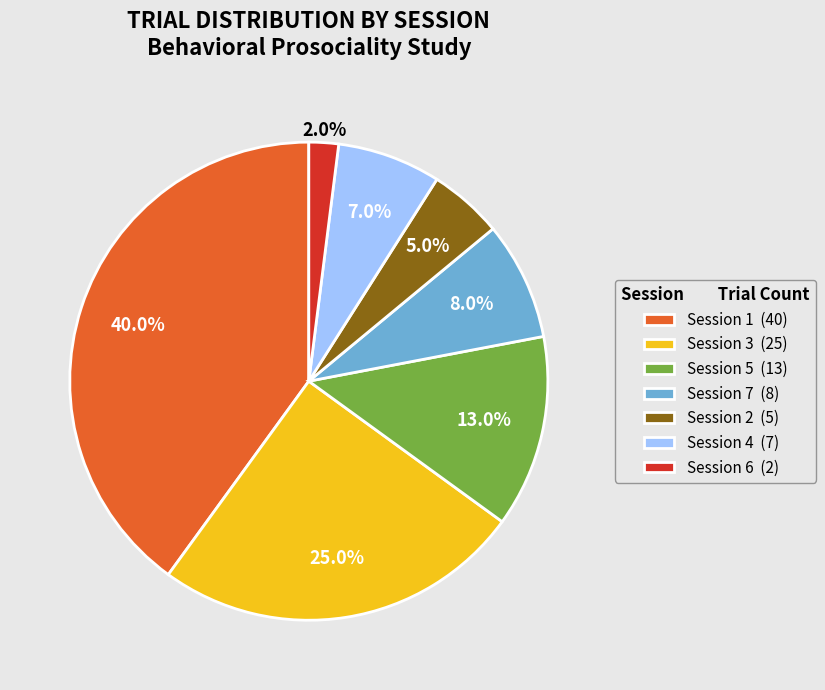

How many segments does this pie chart have?

7